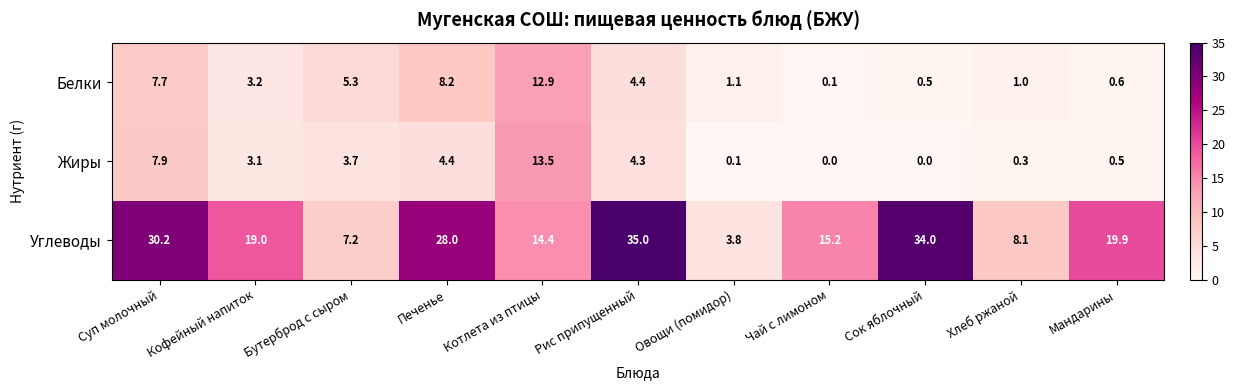

Rank the series at Мандарины from highest to lowest value.

Углеводы, Белки, Жиры